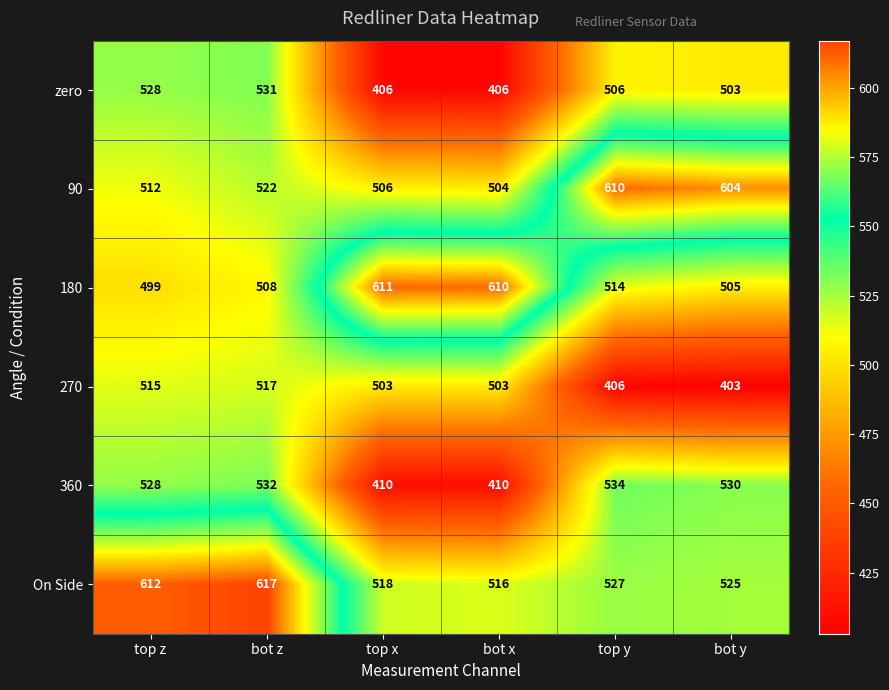

Which category has the highest value across all series?

bot z